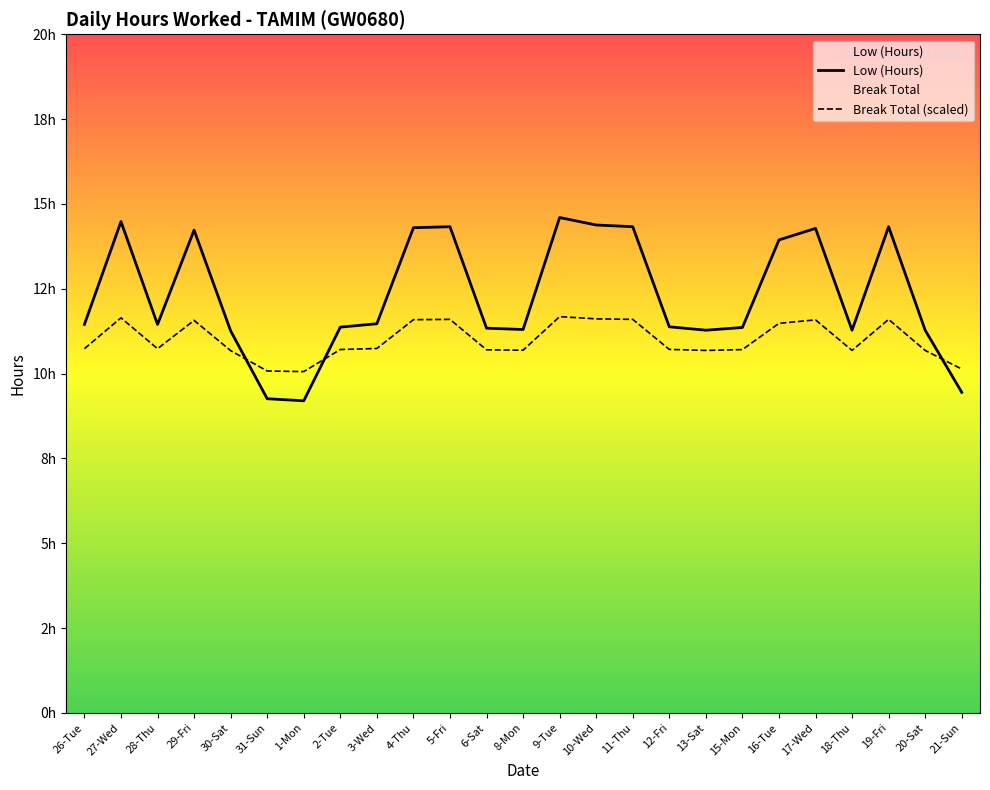

What position from the left is 10-Wed?

15